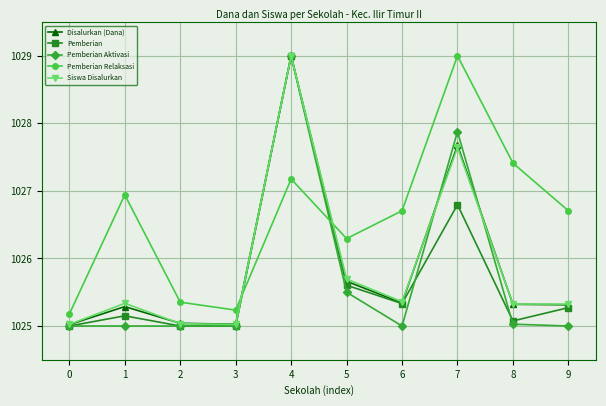

The value of Siswa Disalurkan at 2 is 1025.0. True or false?

True